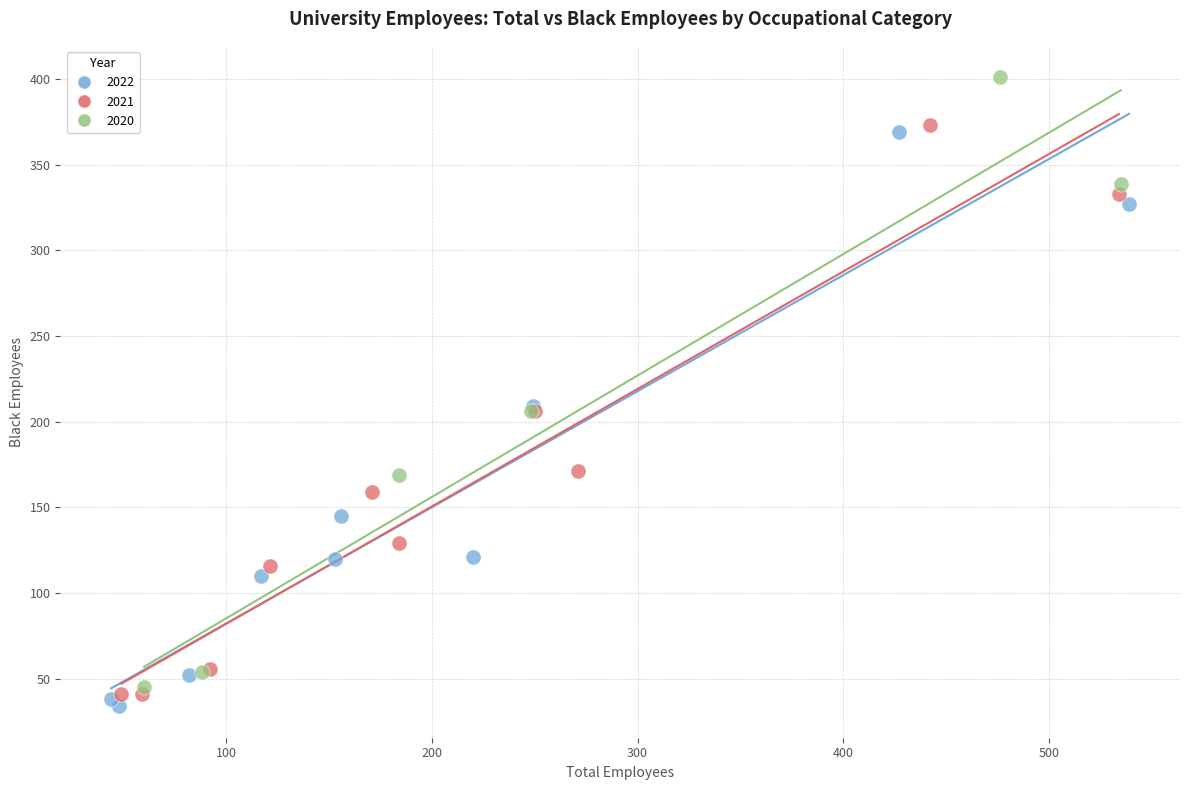

Which series contains the highest Y value?

2020